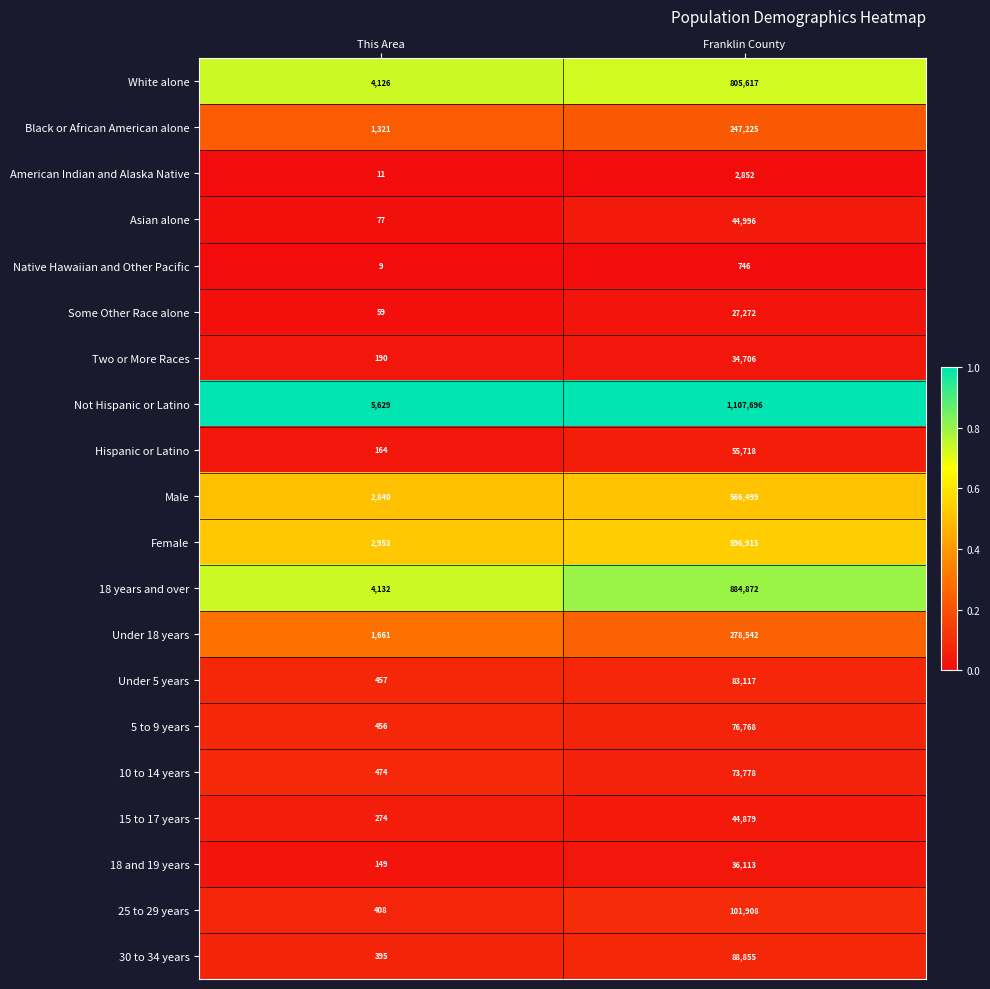

List the series in order of their peak value, highest first.

Not Hispanic or Latino, 18 years and over, White alone, Female, Male, Under 18 years, Black or African American alone, 25 to 29 years, 30 to 34 years, Under 5 years, 5 to 9 years, 10 to 14 years, Hispanic or Latino, Asian alone, 15 to 17 years, 18 and 19 years, Two or More Races, Some Other Race alone, American Indian and Alaska Native, Native Hawaiian and Other Pacific